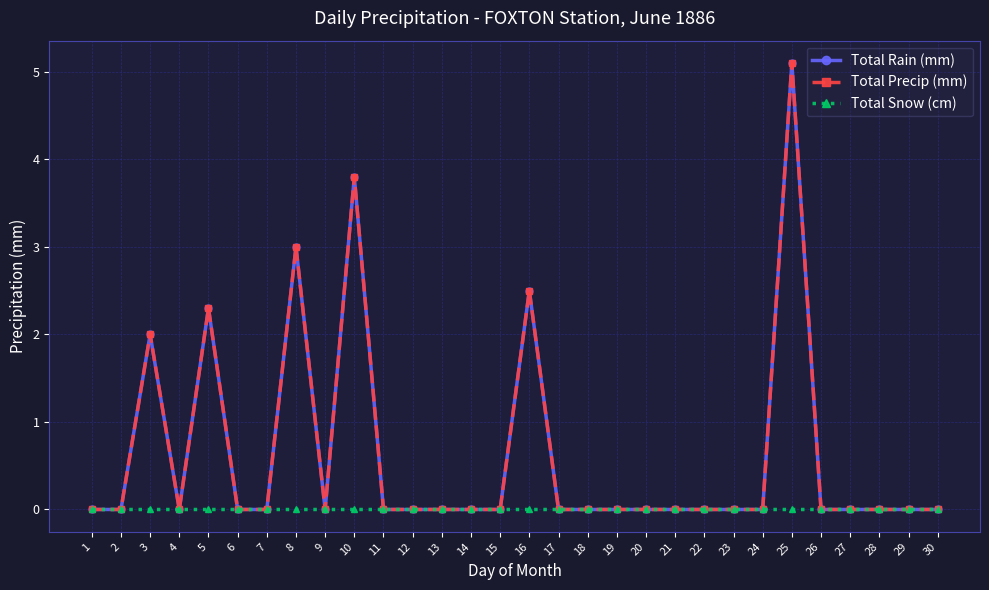

Reading left to right, what are all the values shown in this chart?

Total Rain (mm): 1=0.0	2=0.0	3=2.0	4=0.0	5=2.3	6=0.0	7=0.0	8=3.0	9=0.0	10=3.8	11=0.0	12=0.0	13=0.0	14=0.0	15=0.0	16=2.5	17=0.0	18=0.0	19=0.0	20=0.0	21=0.0	22=0.0	23=0.0	24=0.0	25=5.1	26=0.0	27=0.0	28=0.0	29=0.0	30=0.0
Total Precip (mm): 1=0.0	2=0.0	3=2.0	4=0.0	5=2.3	6=0.0	7=0.0	8=3.0	9=0.0	10=3.8	11=0.0	12=0.0	13=0.0	14=0.0	15=0.0	16=2.5	17=0.0	18=0.0	19=0.0	20=0.0	21=0.0	22=0.0	23=0.0	24=0.0	25=5.1	26=0.0	27=0.0	28=0.0	29=0.0	30=0.0
Total Snow (cm): 1=0.0	2=0.0	3=0.0	4=0.0	5=0.0	6=0.0	7=0.0	8=0.0	9=0.0	10=0.0	11=0.0	12=0.0	13=0.0	14=0.0	15=0.0	16=0.0	17=0.0	18=0.0	19=0.0	20=0.0	21=0.0	22=0.0	23=0.0	24=0.0	25=0.0	26=0.0	27=0.0	28=0.0	29=0.0	30=0.0